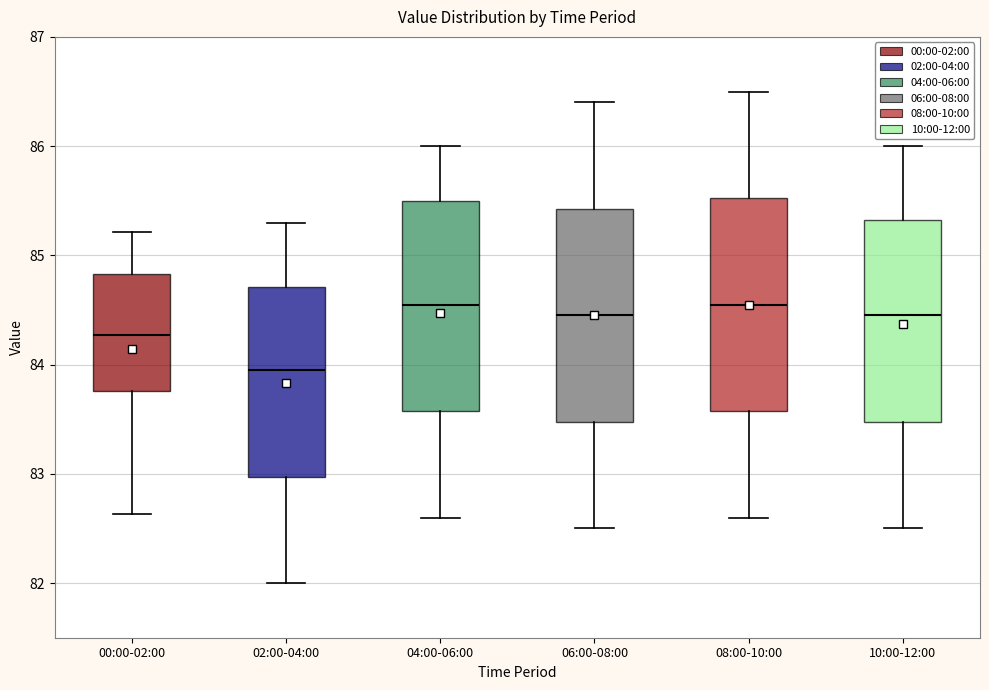

Reading left to right, read every box against the y-axis: the position of its median line, the range the box covers, and the ends of its whiskers. The values are not printed on the chart, so give them approximately, as read against the axis.

00:00-02:00: median 84.3, box 83.8 to 84.8, whiskers 82.6 to 85.2
02:00-04:00: median 84.0, box 83.0 to 84.7, whiskers 82.0 to 85.3
04:00-06:00: median 84.6, box 83.6 to 85.5, whiskers 82.6 to 86.0
06:00-08:00: median 84.5, box 83.5 to 85.4, whiskers 82.5 to 86.4
08:00-10:00: median 84.6, box 83.6 to 85.5, whiskers 82.6 to 86.5
10:00-12:00: median 84.5, box 83.5 to 85.3, whiskers 82.5 to 86.0